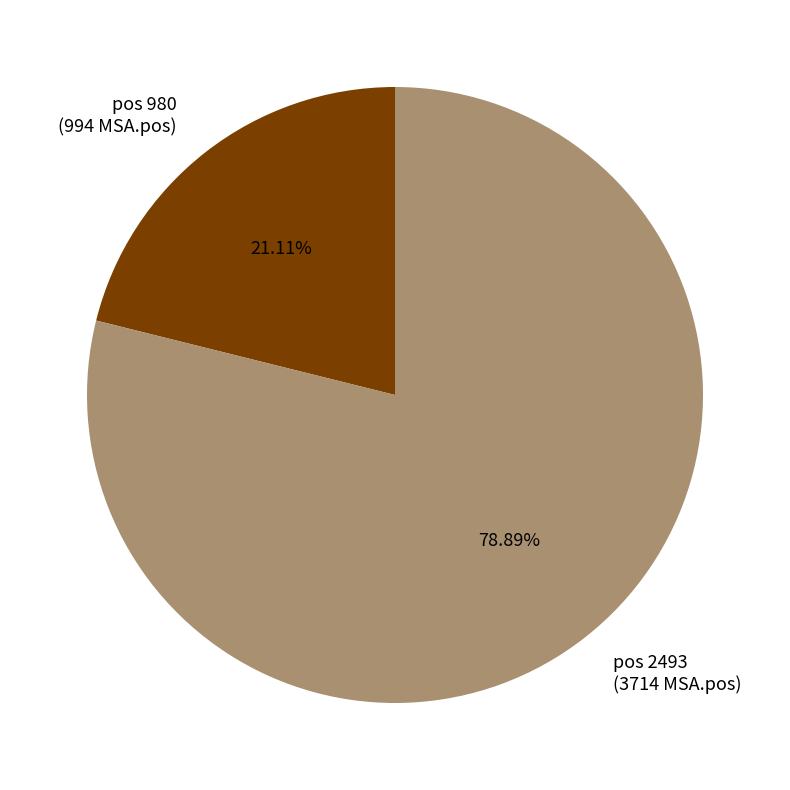

Rank the categories by value from lowest to highest.

pos 980 (994 MSA.pos), pos 2493 (3714 MSA.pos)